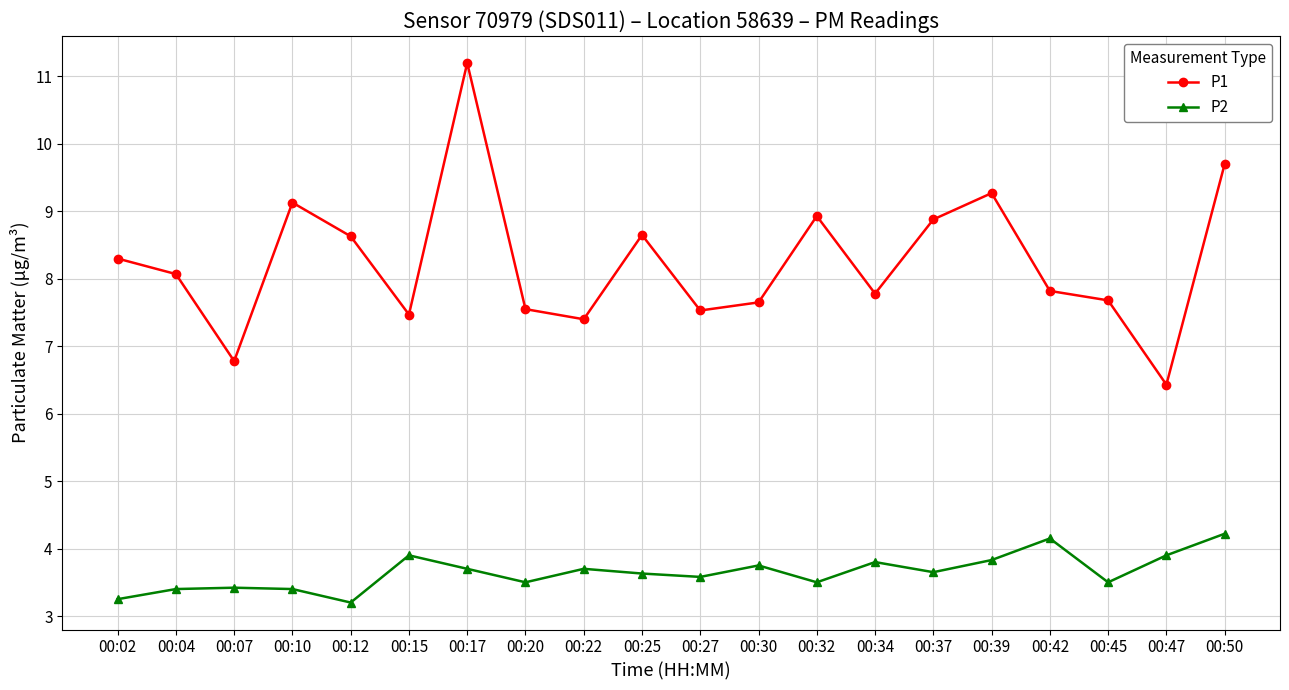

True or false: P2 has more than 1 interior local peaks.

True